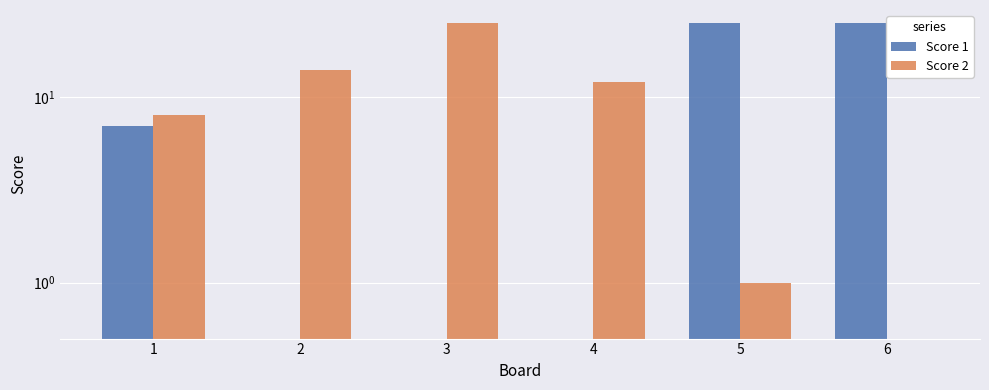

How many bars are there in total?

12